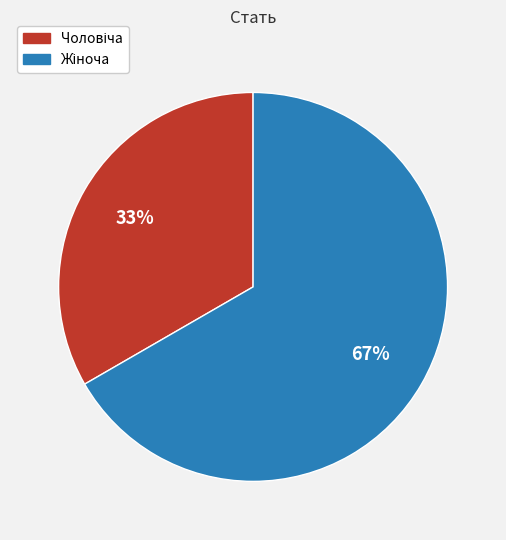

To the nearest percent, what is the average slice percentage?

50%